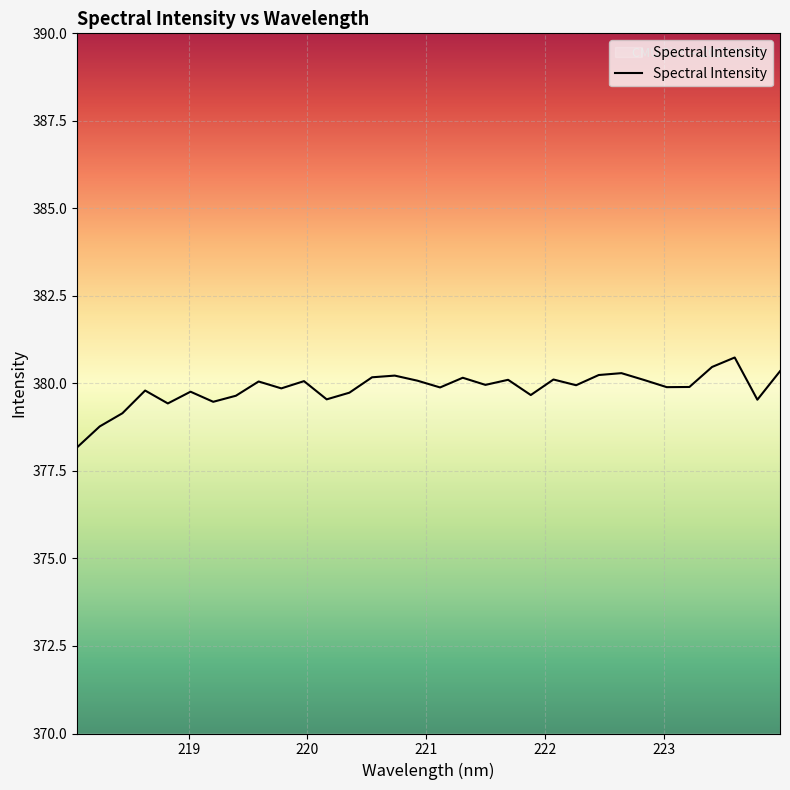

Is this an area chart (filled region under the line)?

No